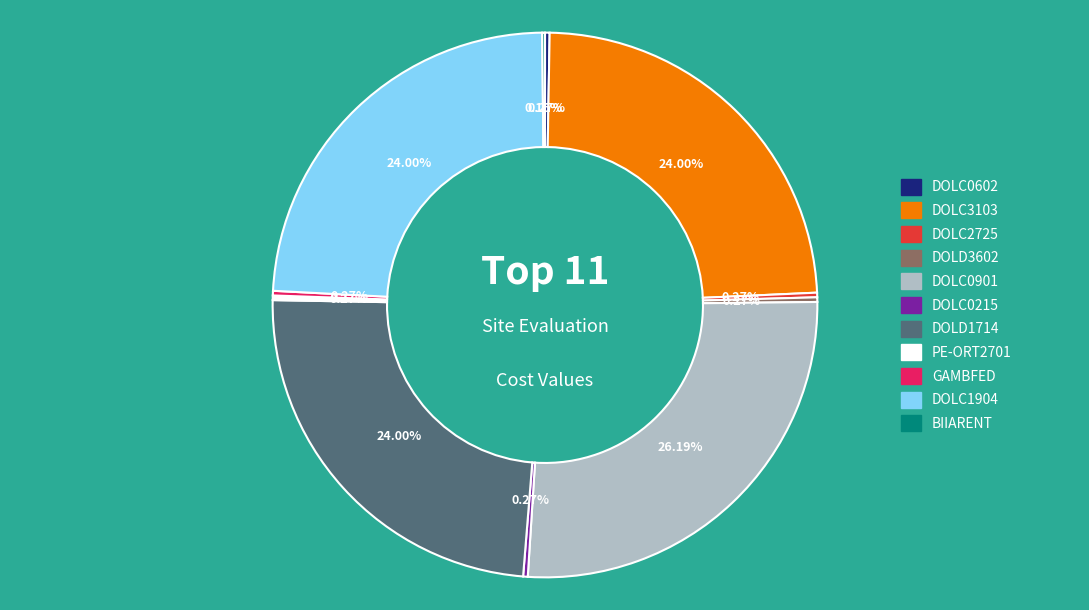

The DOLD1714 slice represents 38% of the pie. True or false?

False